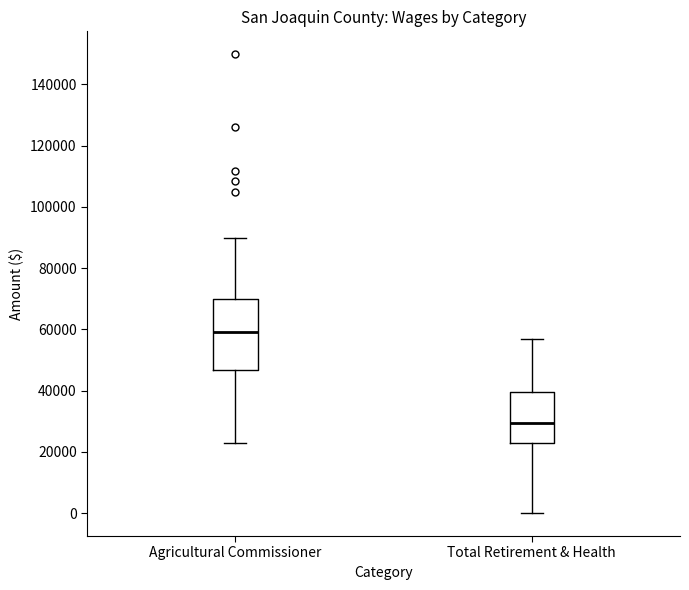

Which box is the tallest, from its lower edge to its upper edge?

Agricultural Commissioner